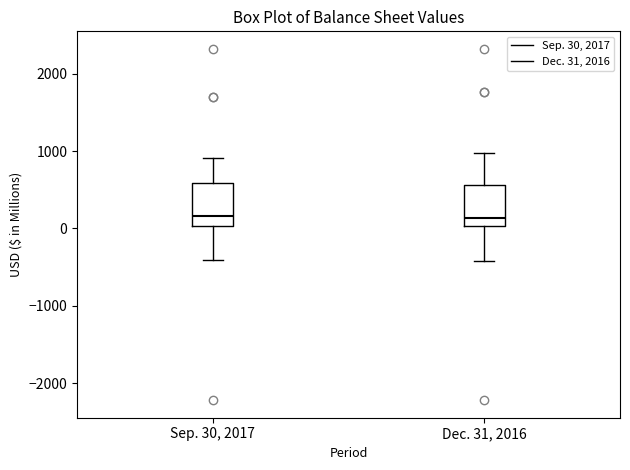

Where does the upper whisker of the box for Sep. 30, 2017 end on the y-axis? The values are not printed on the chart, so give them approximately, as read against the axis.

900